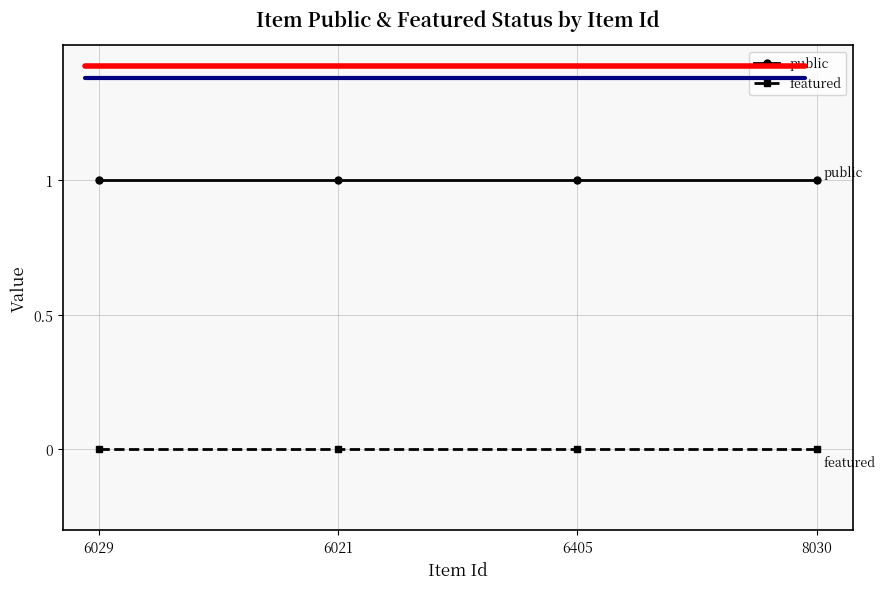

Is it true that public equals 0 at 8030?

False